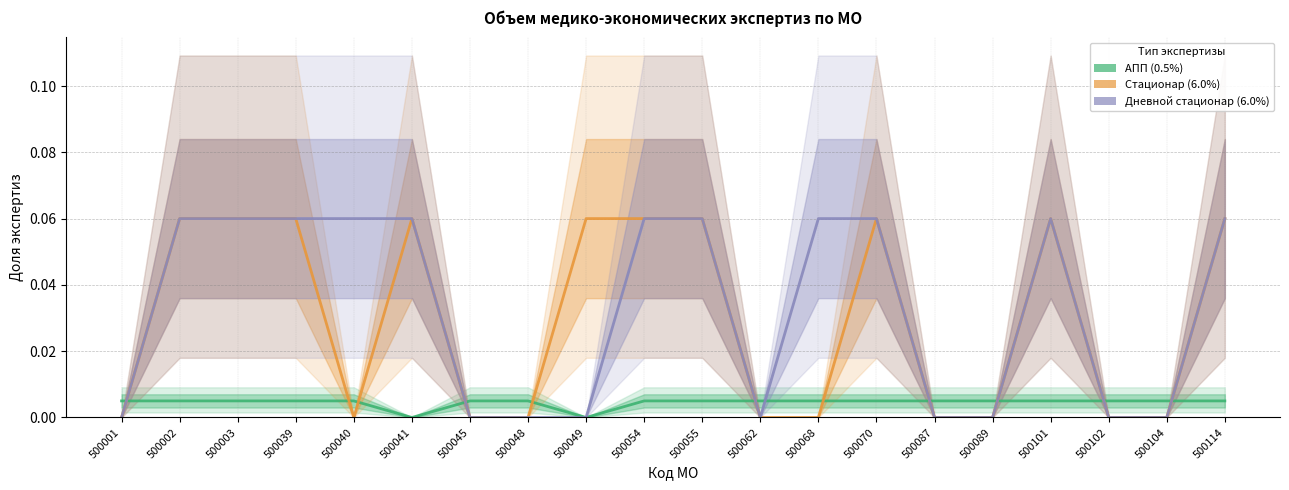

Rank the categories by Дневной стационар (6.0%) value from highest to lowest.

500002, 500003, 500039, 500040, 500041, 500054, 500055, 500068, 500070, 500101, 500114, 500001, 500045, 500048, 500049, 500062, 500087, 500089, 500102, 500104